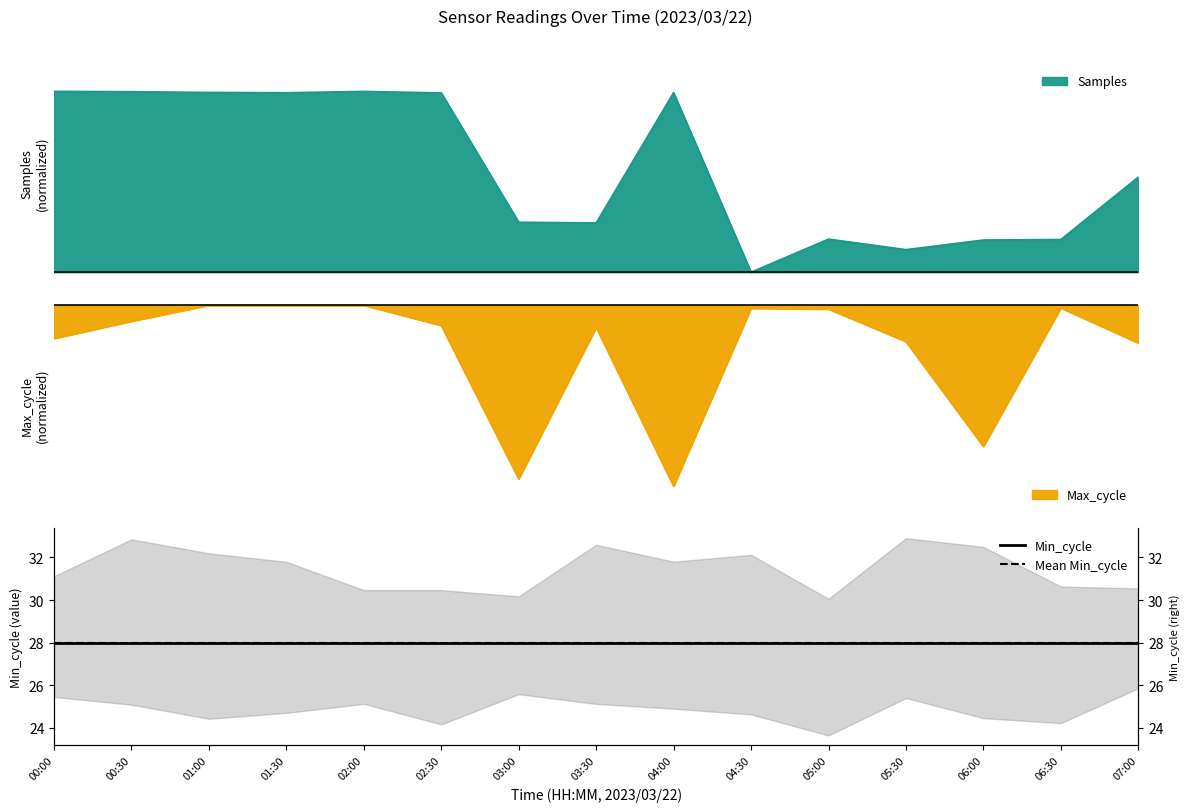

What is the sum of the Samples values at 04:30 and 02:30?

1.0